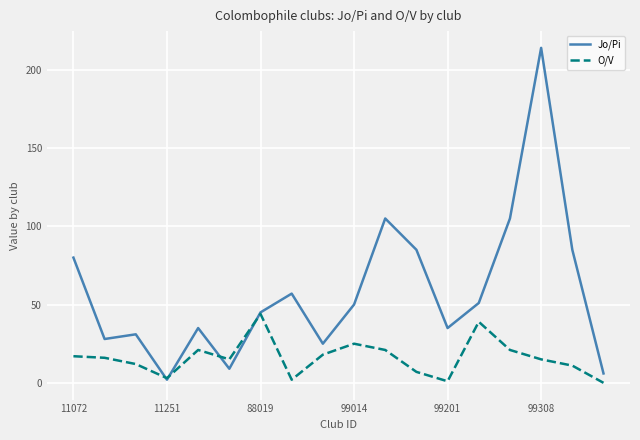

How many lines are shown in the chart?

2